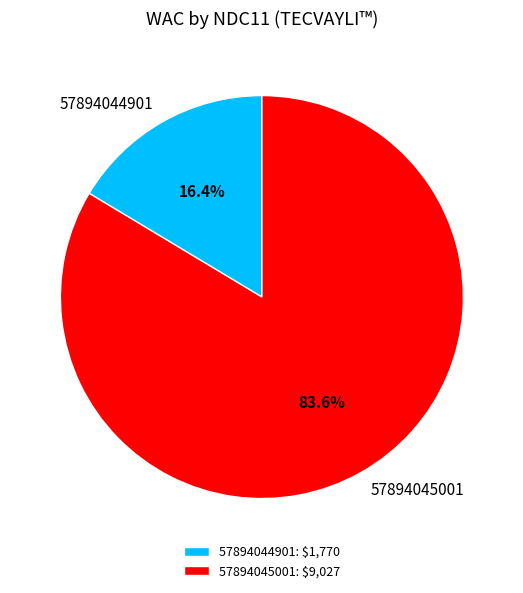

Does any single category account for the majority?

Yes